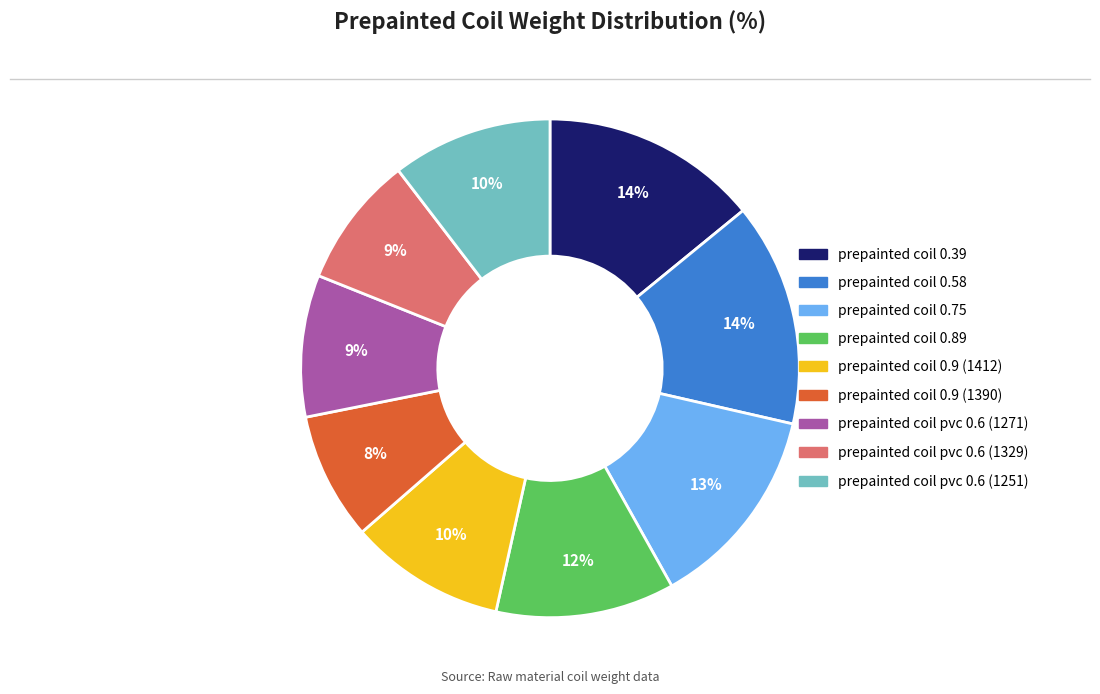

Between prepainted coil 0.39 and prepainted coil pvc 0.6 (1251), which is larger?

prepainted coil 0.39